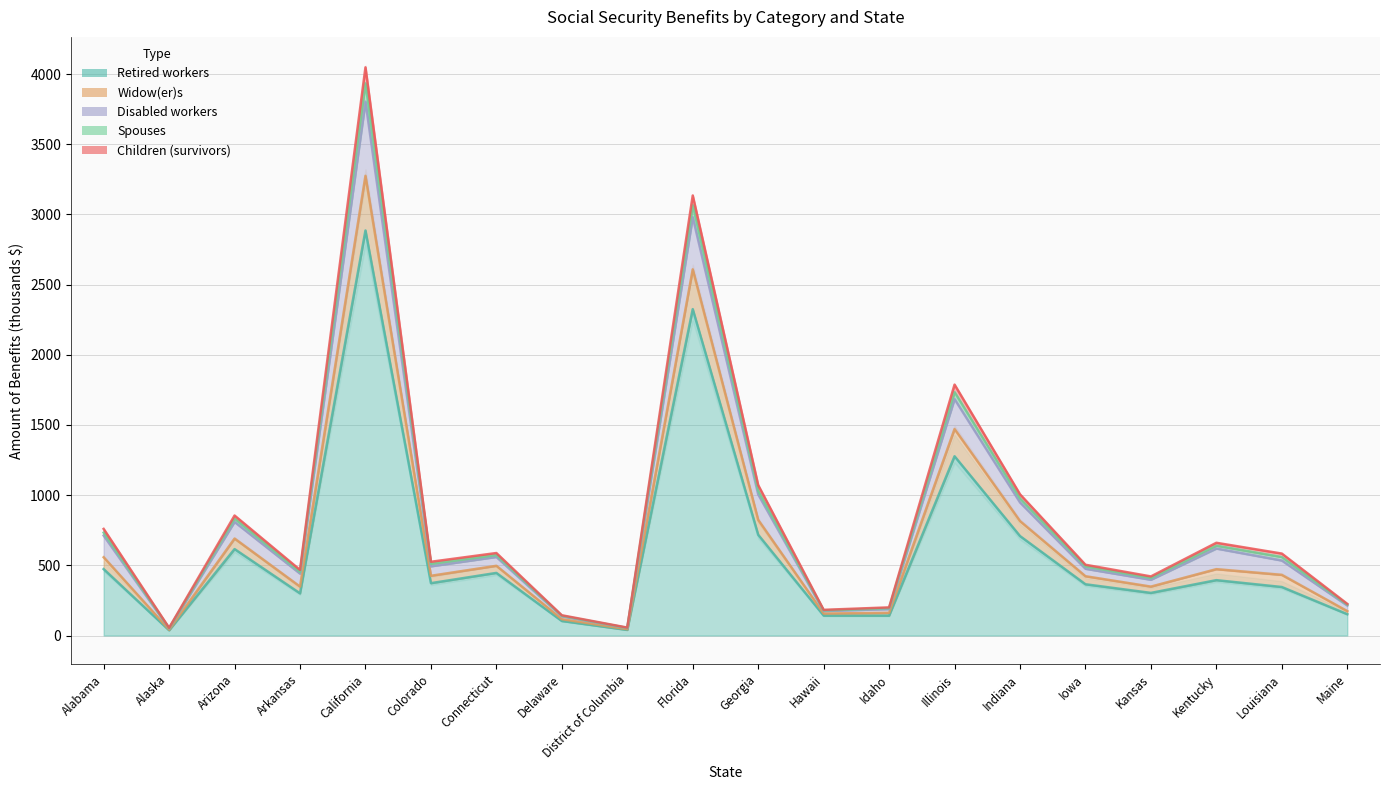

How many interior local peaks does the Retired workers series have?

6